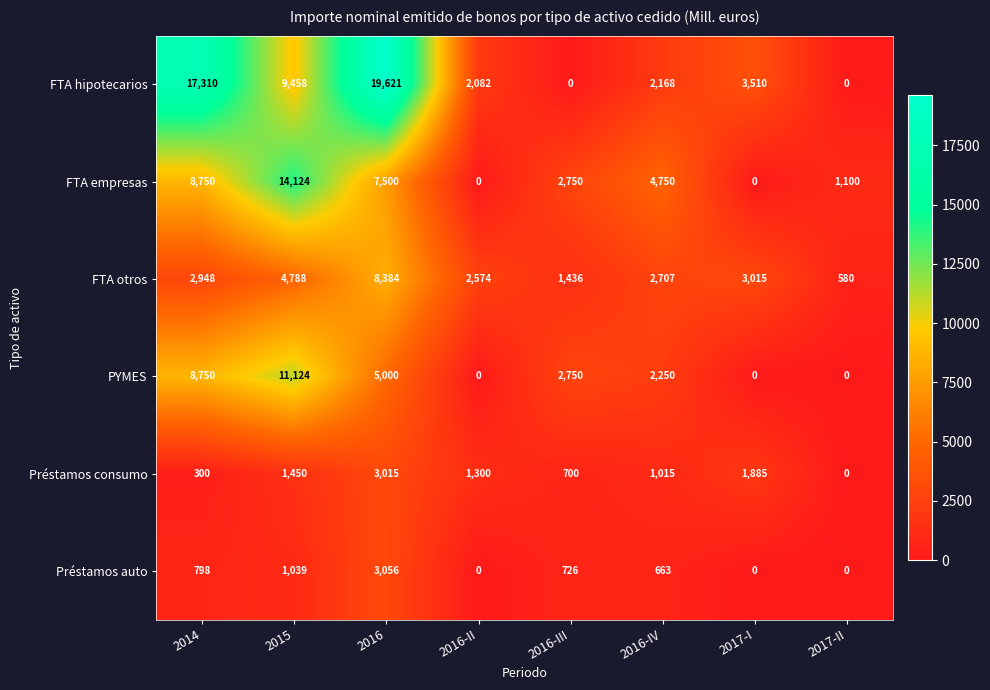

How many distinct data groups are displayed?

6